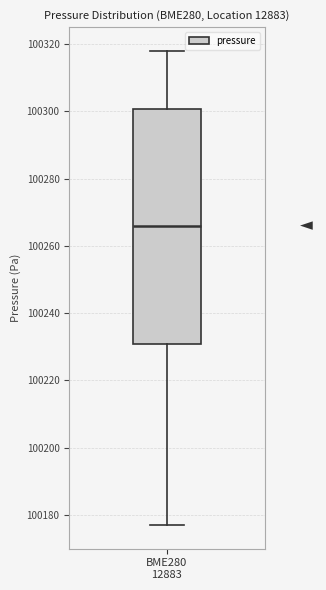

Where does the upper whisker of the box for BME280 12883 end on the y-axis? The values are not printed on the chart, so give them approximately, as read against the axis.

100318